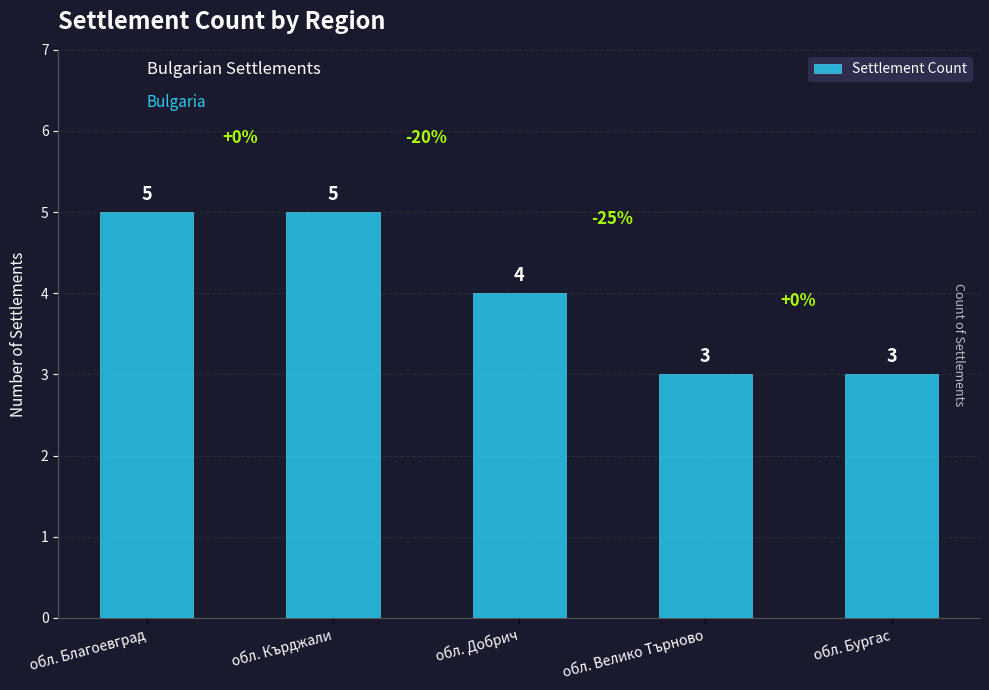

What is the ratio of the value at обл. Бургас to the value at обл. Кърджали?

0.6